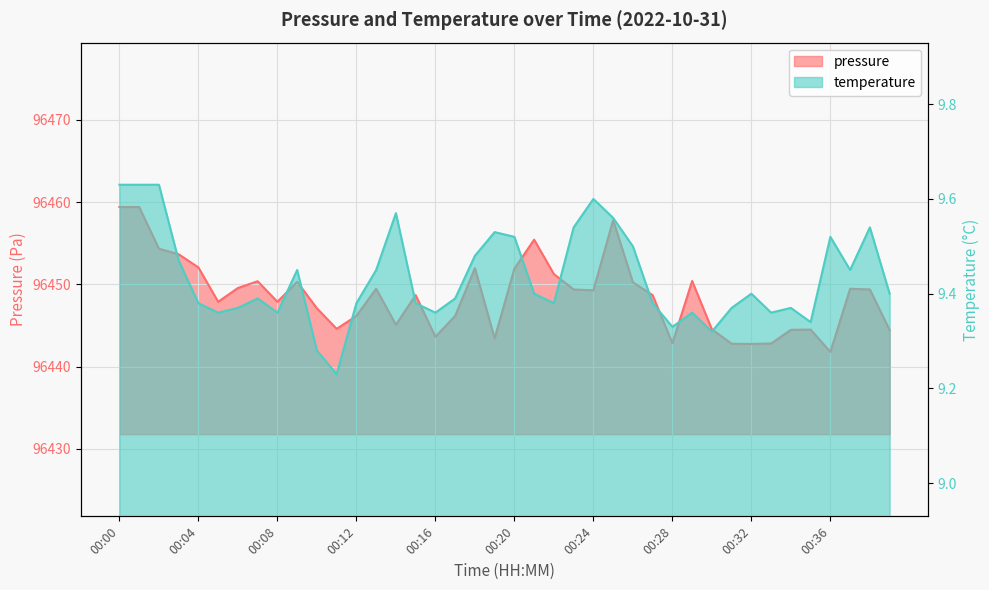

True or false: temperature and pressure cross at least once.

False